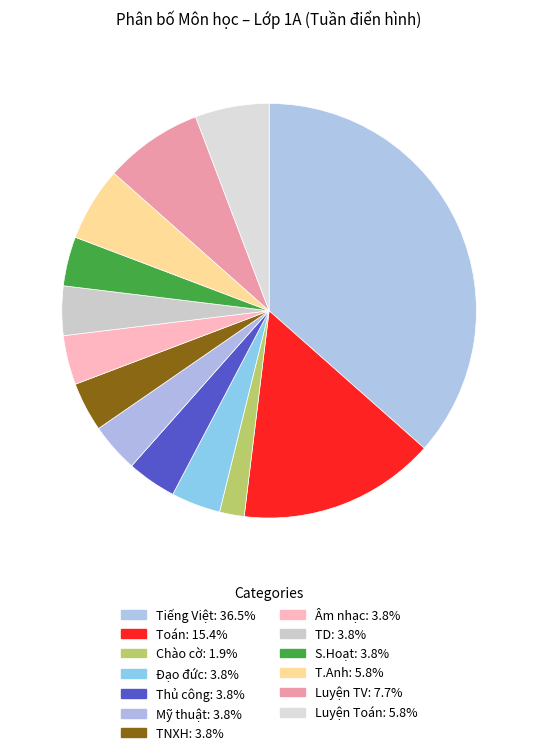

What is the largest slice in the pie chart?

Tiếng Việt